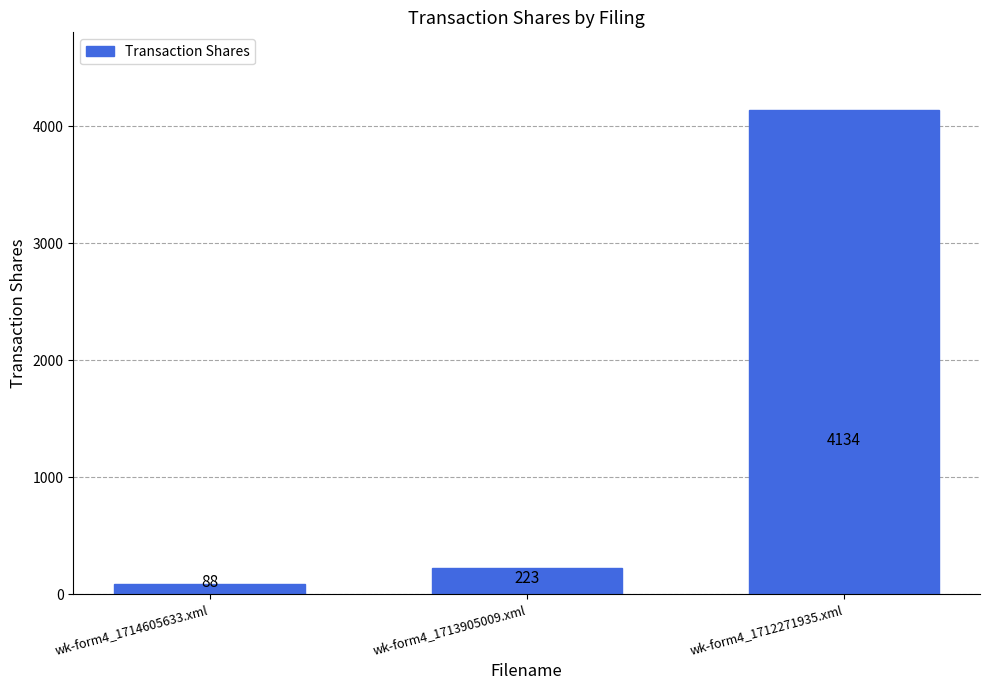

Reading left to right, what are all the values shown in this chart?

wk-form4_1714605633.xml=88	wk-form4_1713905009.xml=223	wk-form4_1712271935.xml=4134